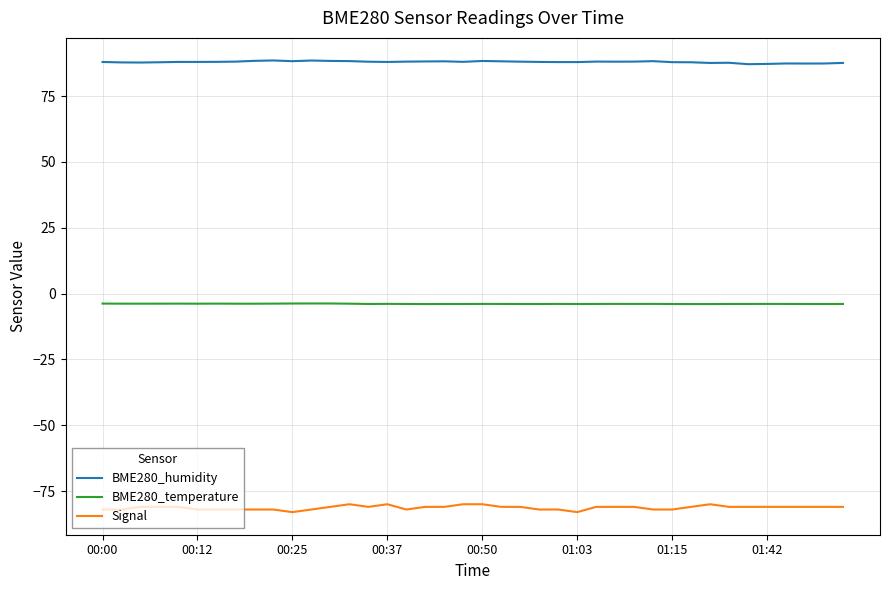

Which series has the largest total across all categories?

BME280_humidity